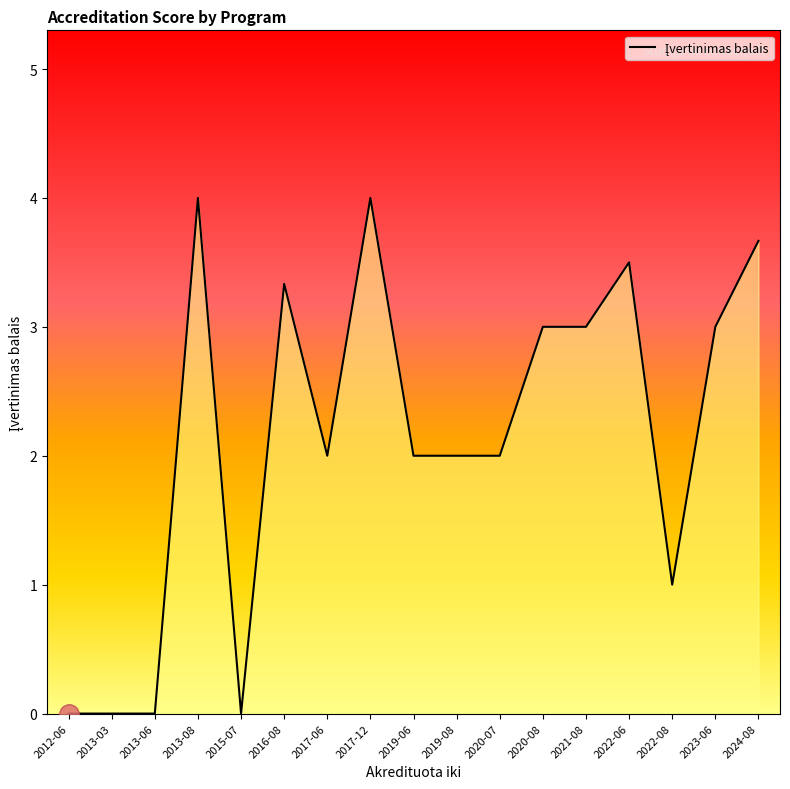

Between 2013-03 and 2020-08, which is larger?

2020-08